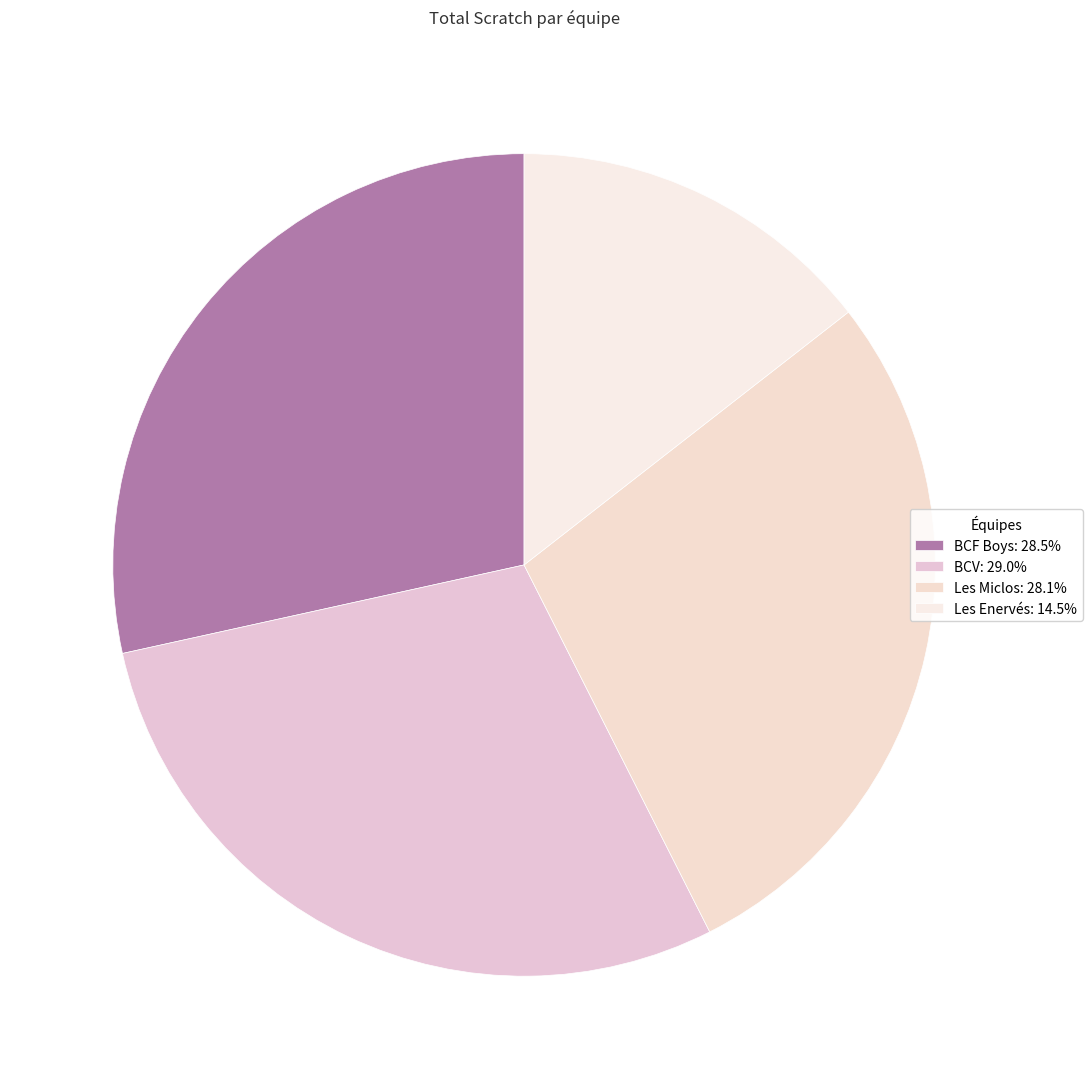

The BCV slice represents 42% of the pie. True or false?

False